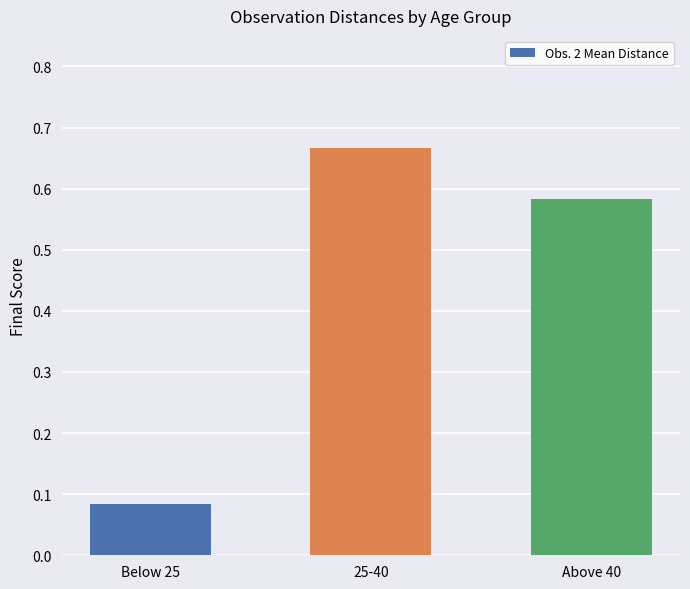

What is the change in value from 25-40 to Above 40?

-0.1